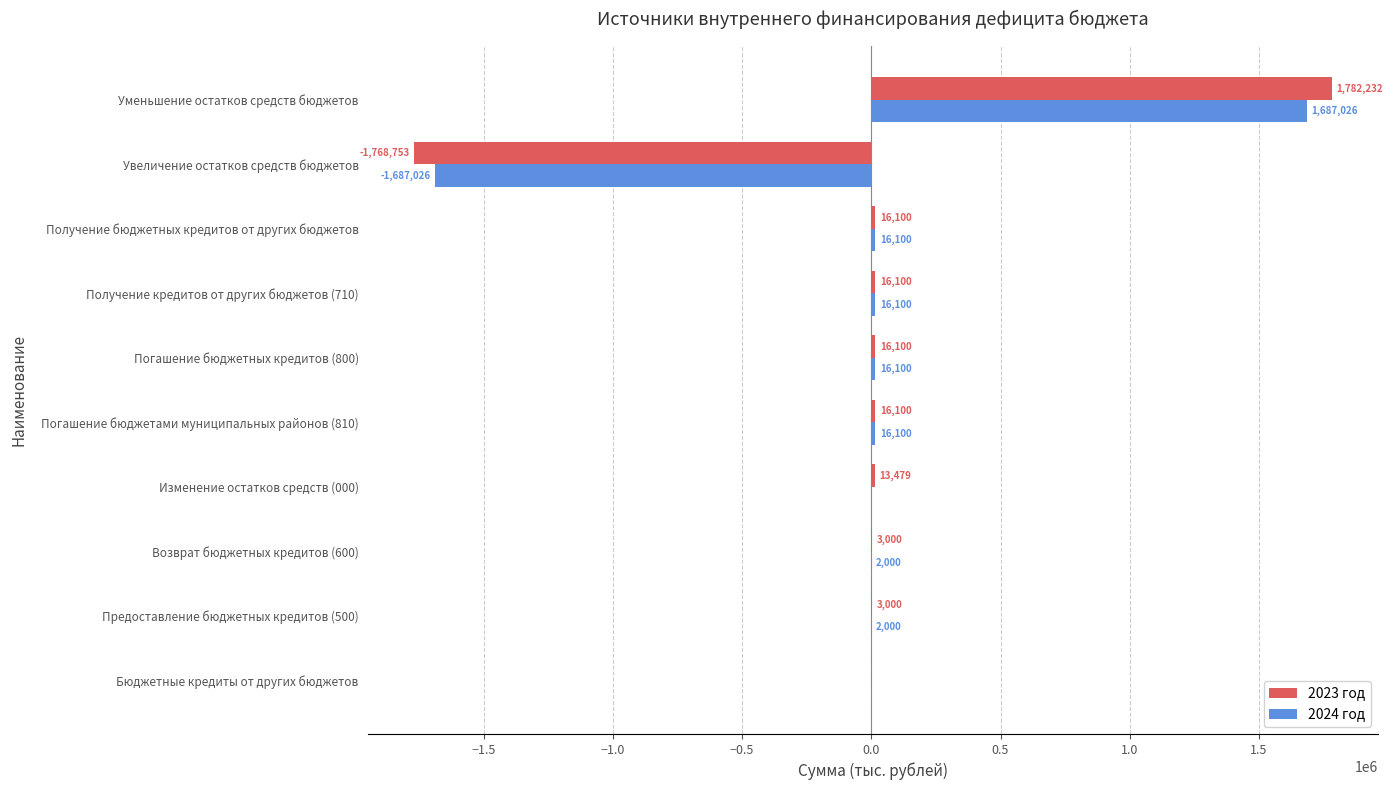

How many data points does each series have?

10